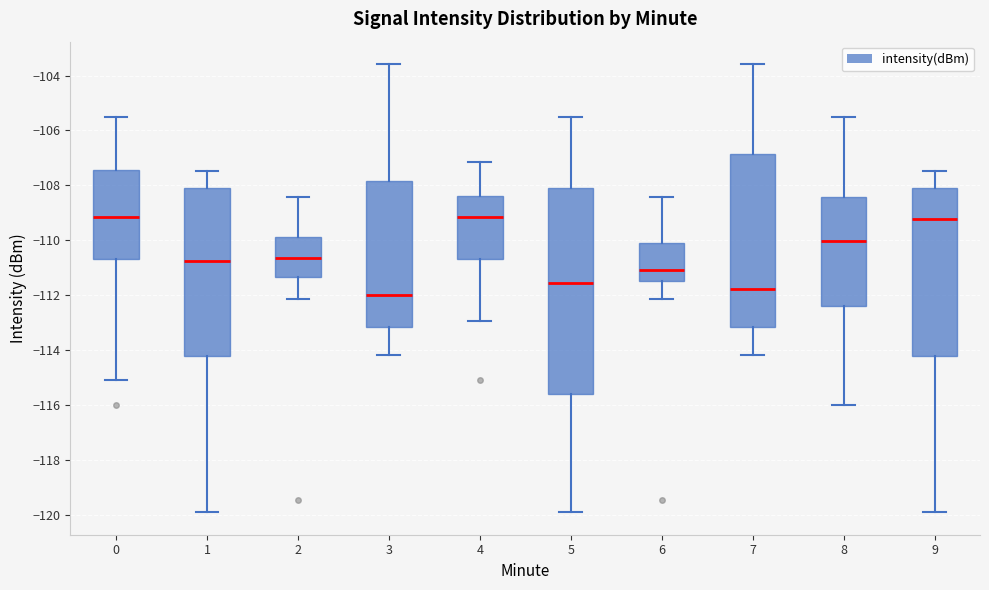

Which box is the tallest, from its lower edge to its upper edge?

5